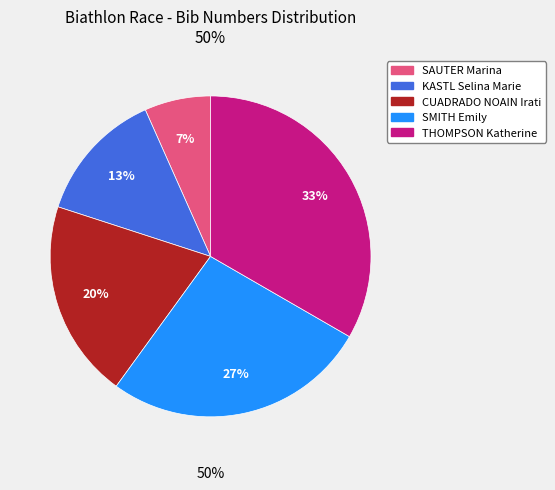

Count the number of slices in the pie.

5